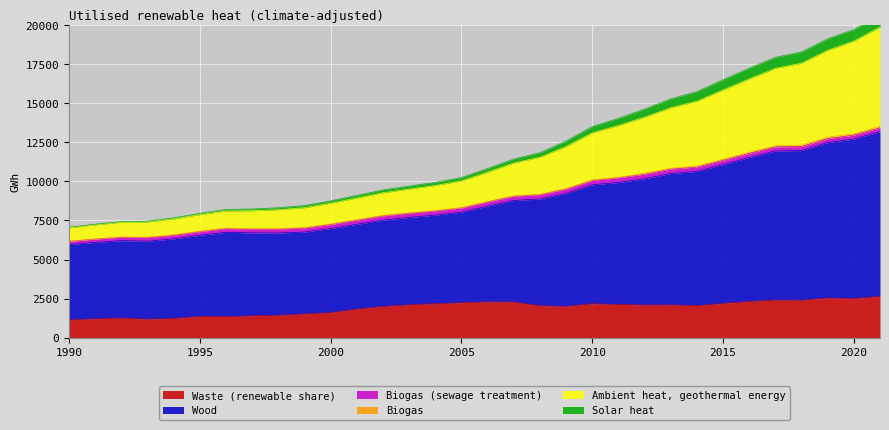

What is the value of the Ambient heat, geothermal energy point at the 3rd from the left?

7380.3